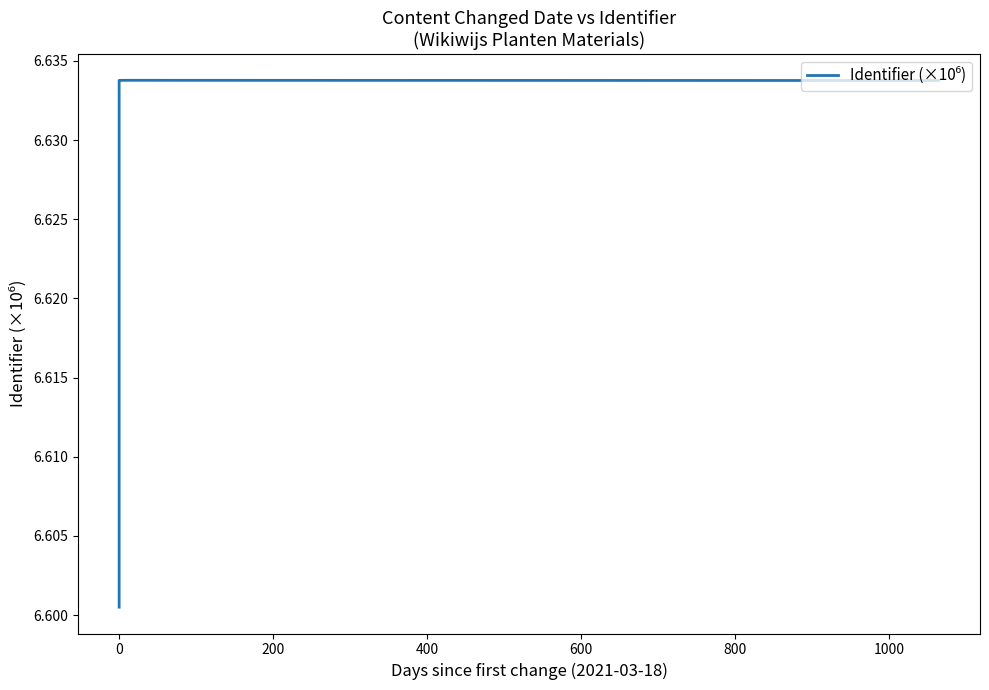

Does the chart have visible grid lines?

No